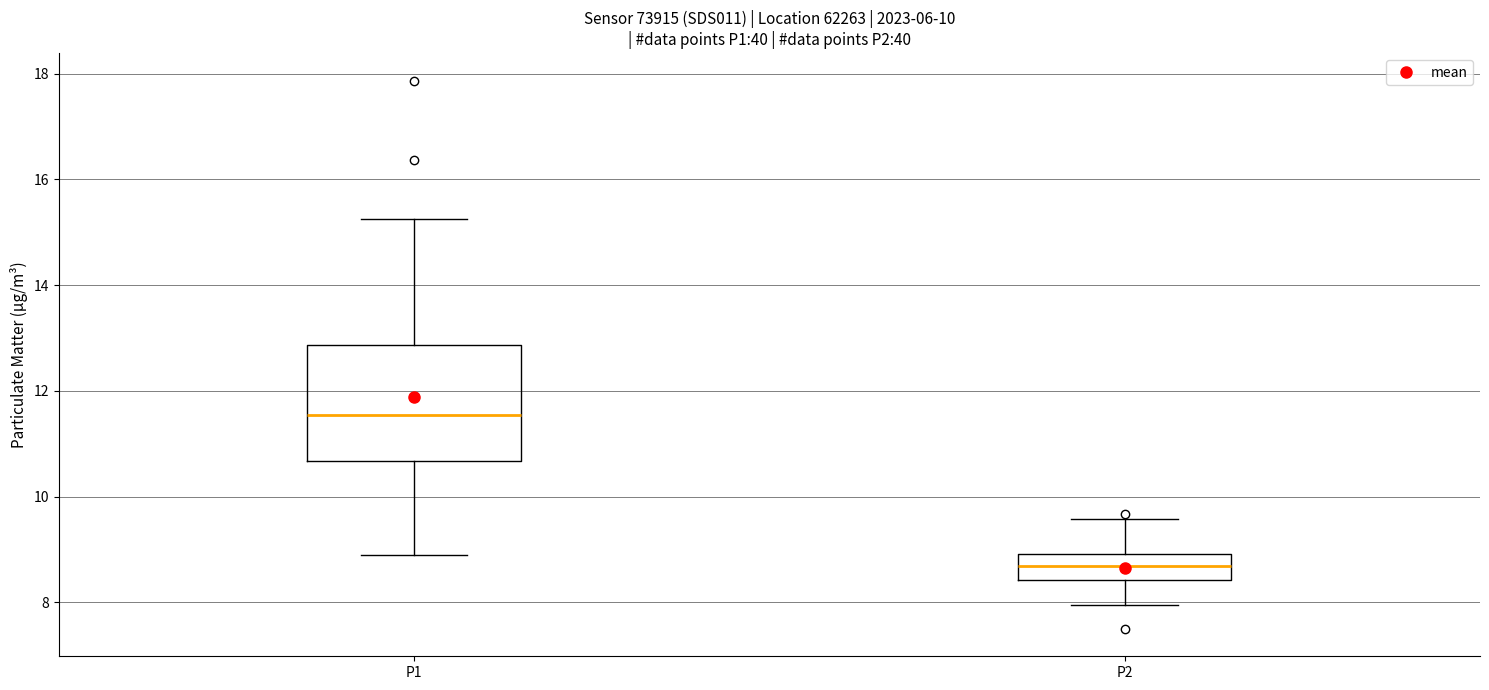

Where is the lower edge of the box for P2 on the y-axis? The values are not printed on the chart, so give them approximately, as read against the axis.

8.4